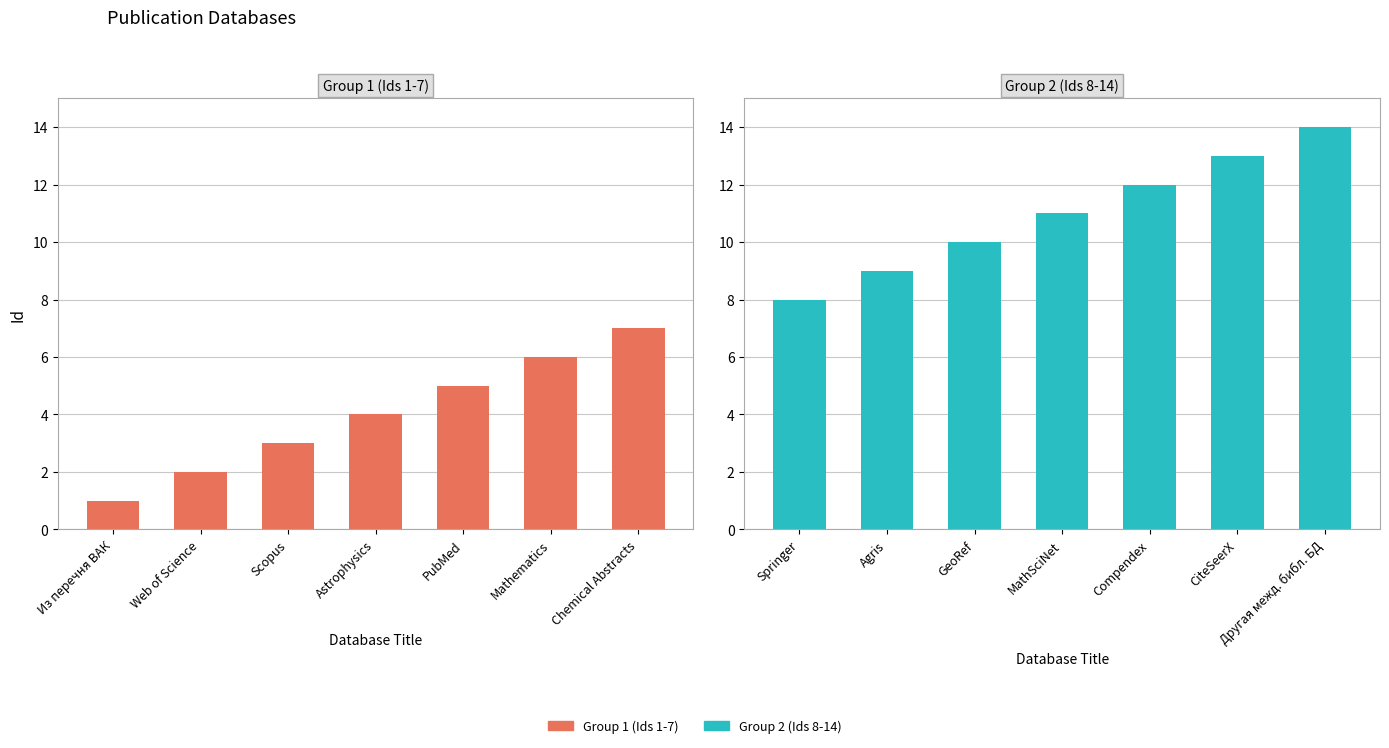

True or false: Group 1 (Ids 1-7) has a value of 9 at Mathematics.

False